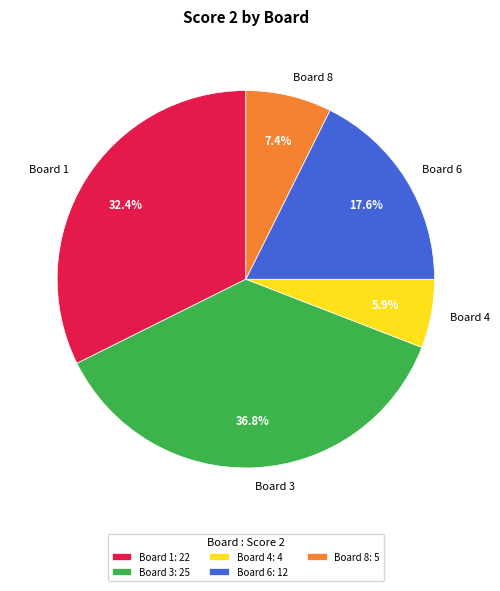

To the nearest percent, what is the difference between the Board 1 and Board 6 slice percentages?

15%